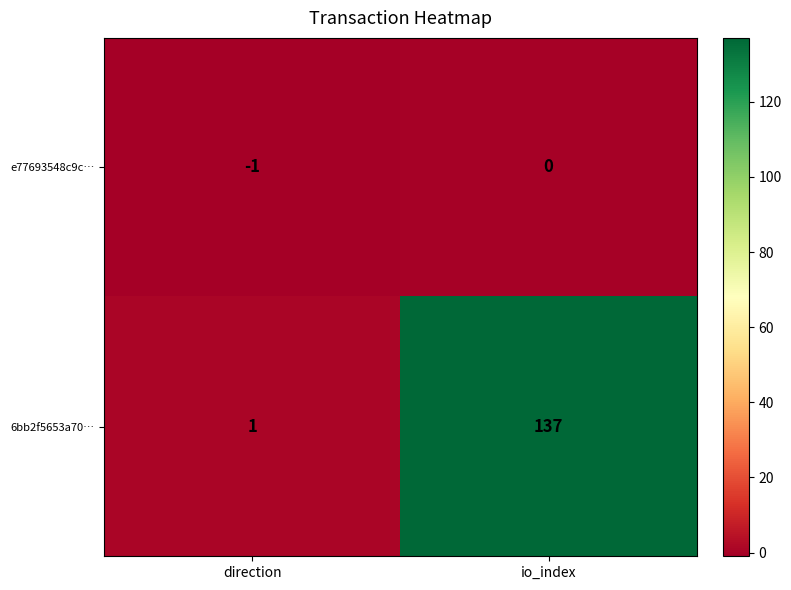

At which category is the sum across all series the highest?

io_index